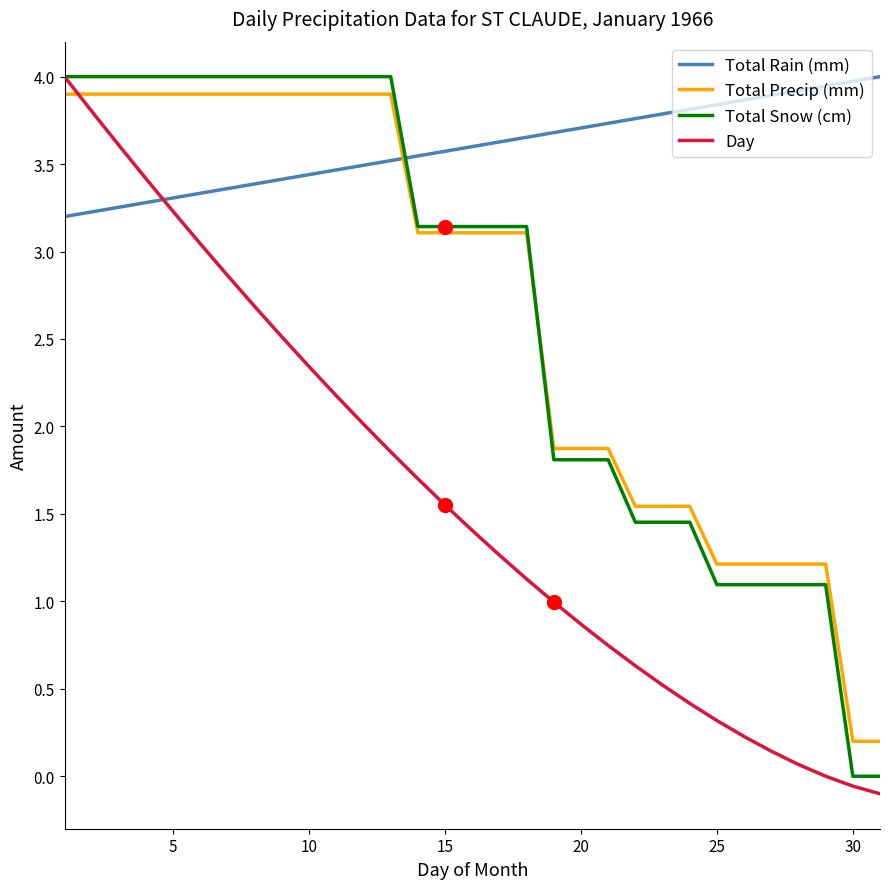

Which series has the largest total across all categories?

Total Rain (mm)